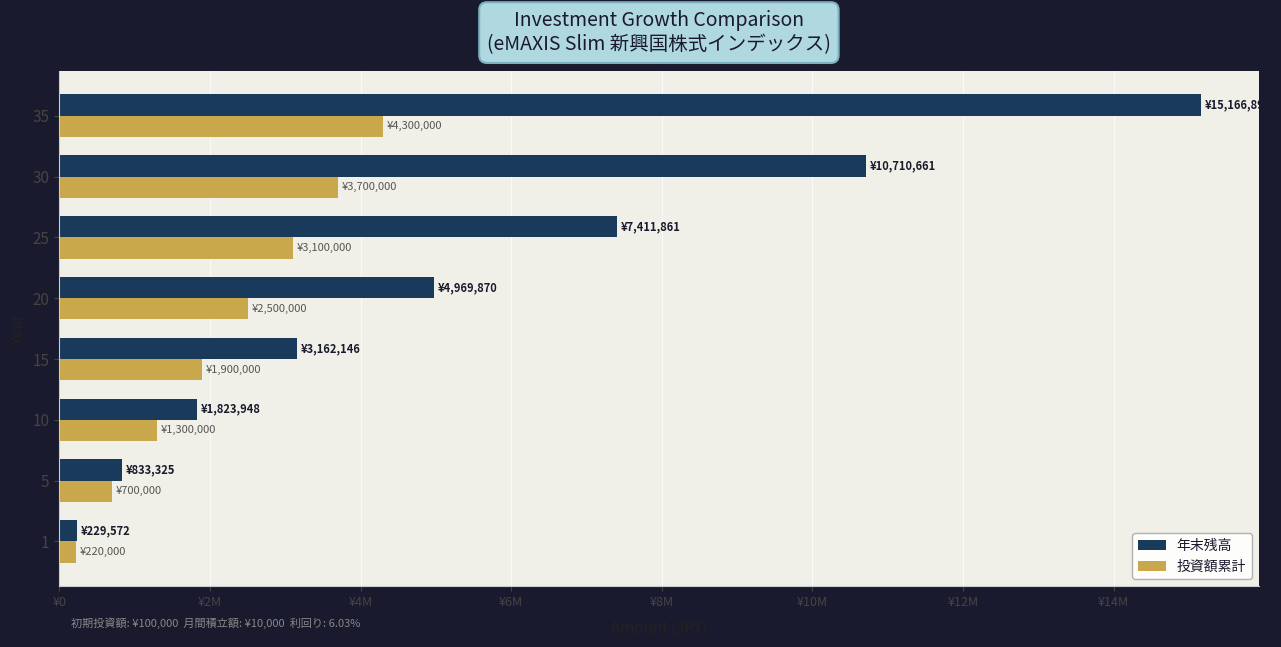

What are all the series names shown in the legend?

年末残高, 投資額累計